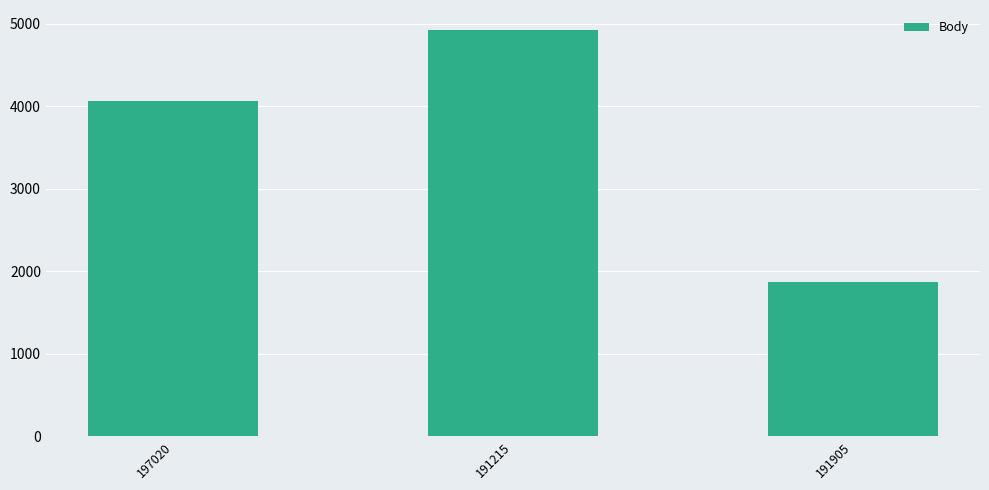

How many values are below 4060?

1